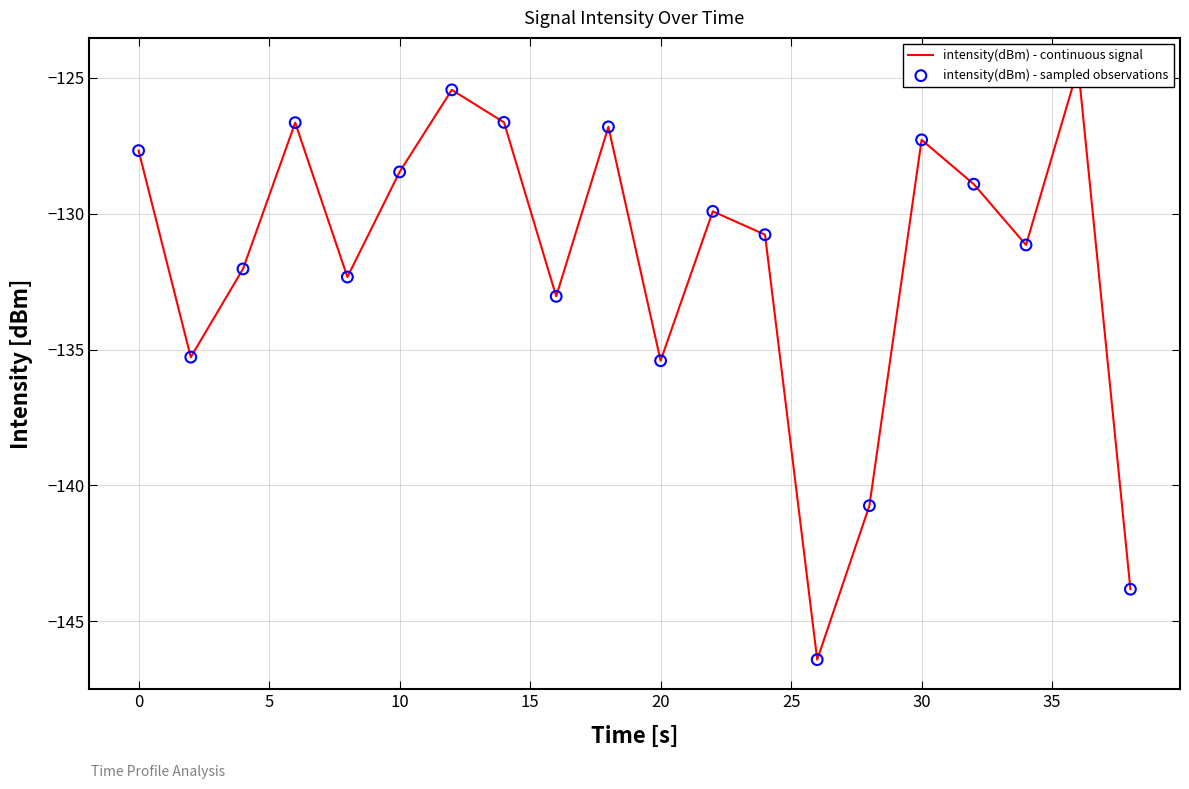

Which series reaches the minimum Y coordinate?

intensity(dBm) - continuous signal